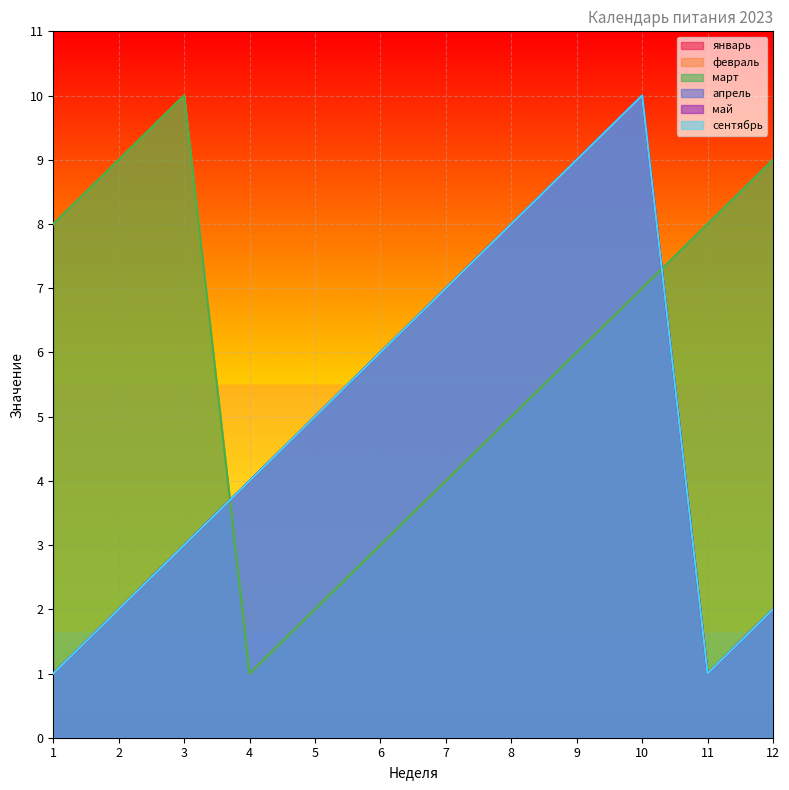

Which series changed the most between 1 and 6?

январь